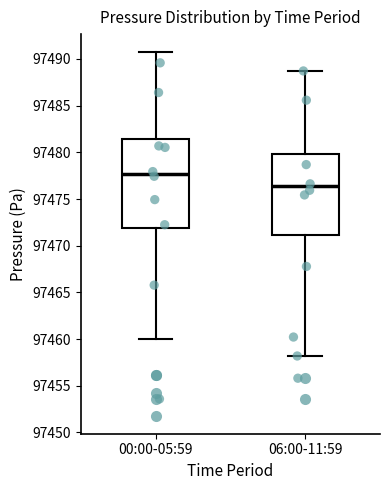

Which box has the highest median line?

00:00-05:59